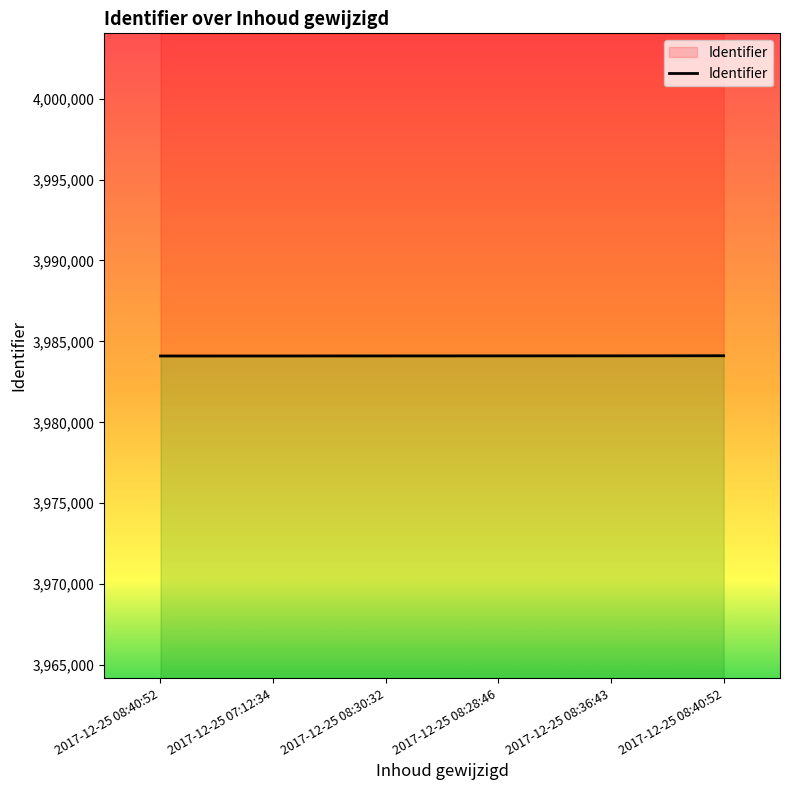

Reading left to right, list all the values displayed in this chart.

2017-12-25 08:40:52=3984099	2017-12-25 07:12:34=3984100	2017-12-25 08:30:32=3984104	2017-12-25 08:28:46=3984106	2017-12-25 08:36:43=3984108	2017-12-25 08:40:52=3984114